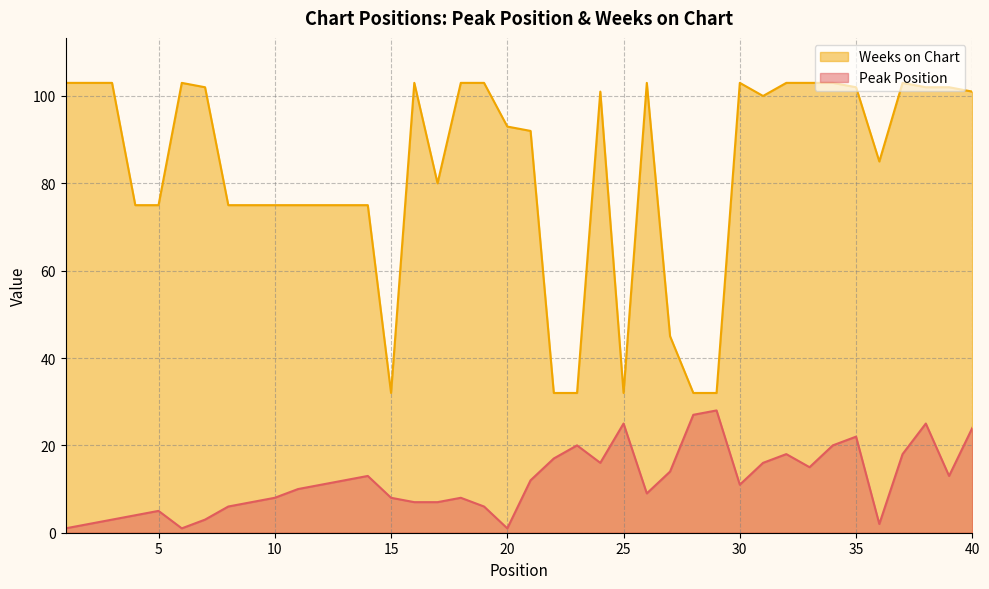

List the labels in order of Weeks on Chart value, largest first.

1, 2, 3, 6, 16, 18, 19, 26, 30, 32, 33, 34, 37, 7, 35, 38, 39, 24, 40, 31, 20, 21, 36, 17, 4, 5, 8, 9, 10, 11, 12, 13, 14, 27, 15, 22, 23, 25, 28, 29